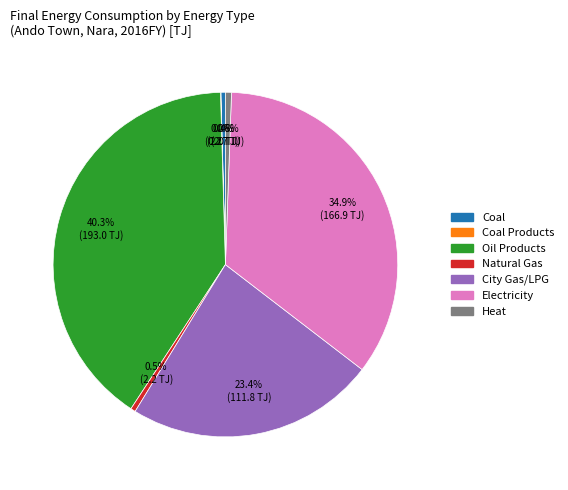

Is there any slice that represents more than half of the pie?

No